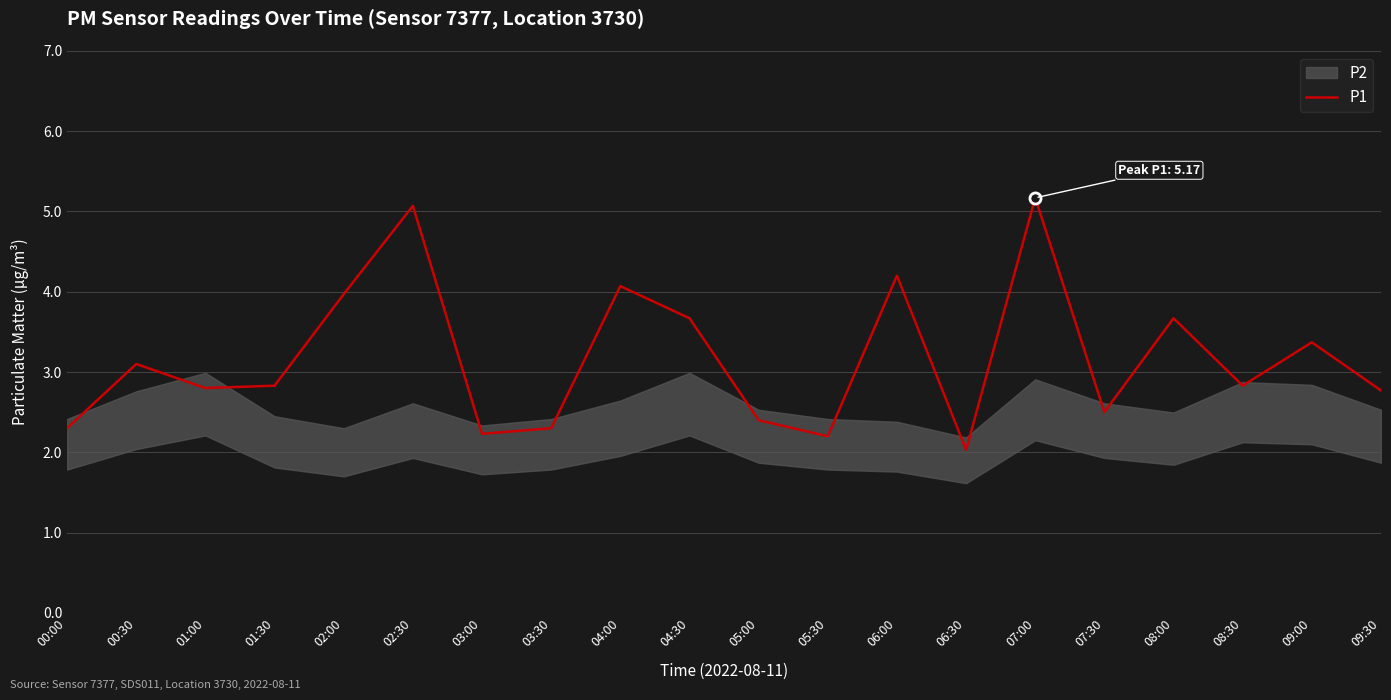

What is the smallest value displayed?

2.0